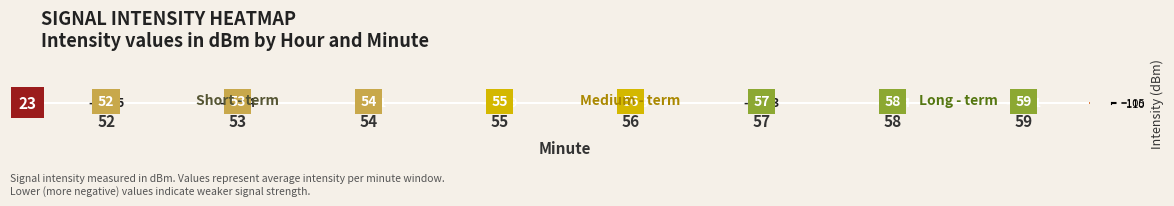

True or false: the data shows -36.7 at 52.

False